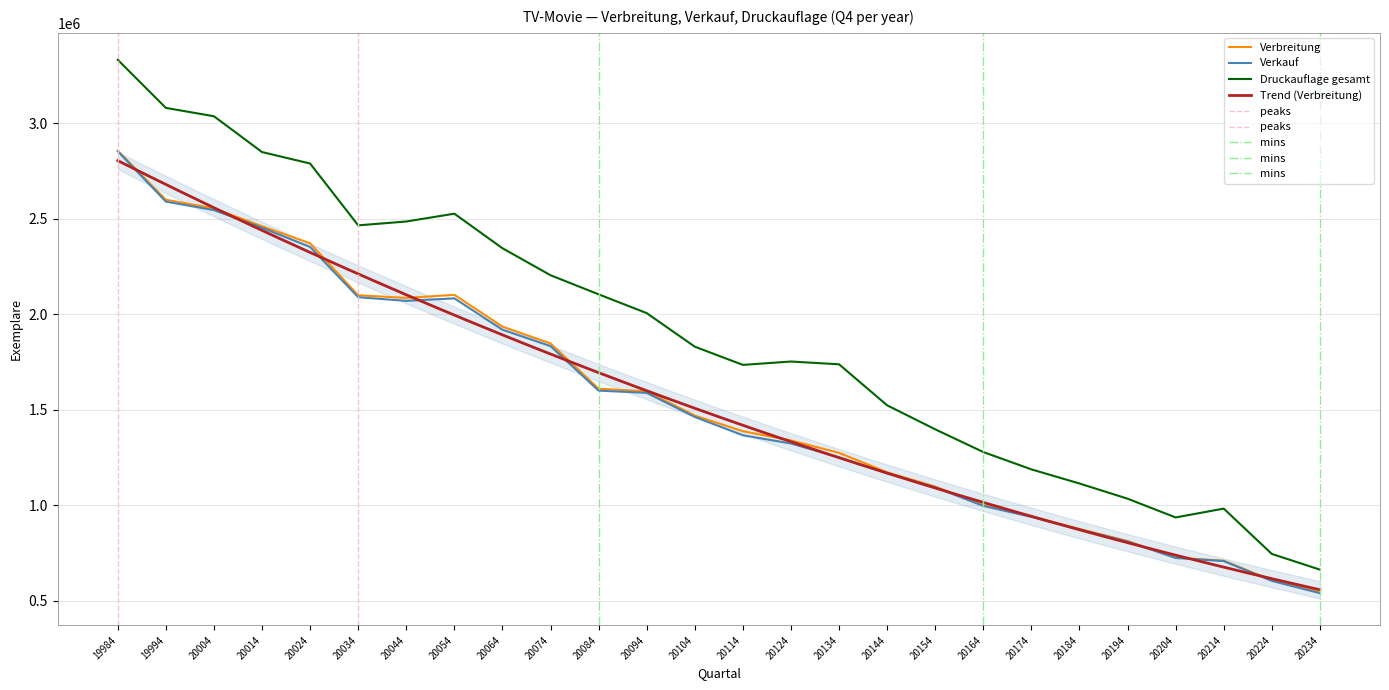

At which label does Verbreitung first exceed 1468678?

19984